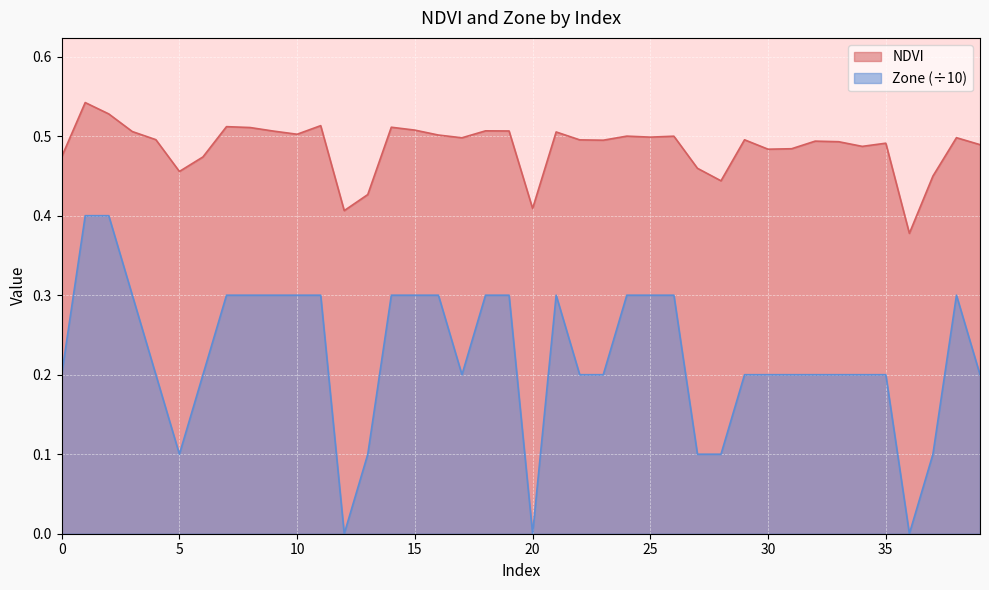

Rank the series by their average value, from lowest to highest.

Zone (÷10), NDVI